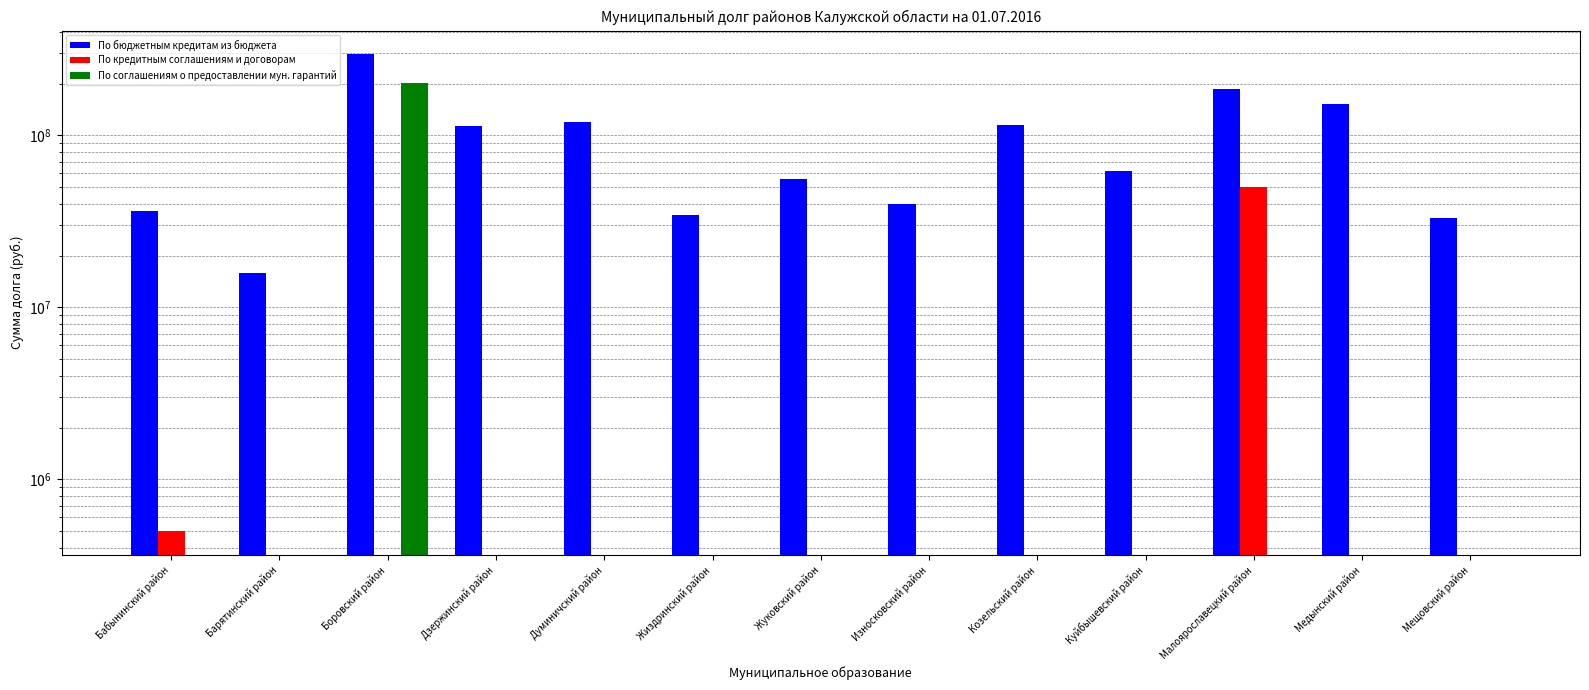

What is the label of the 1st bar from the right?

Мещовский район